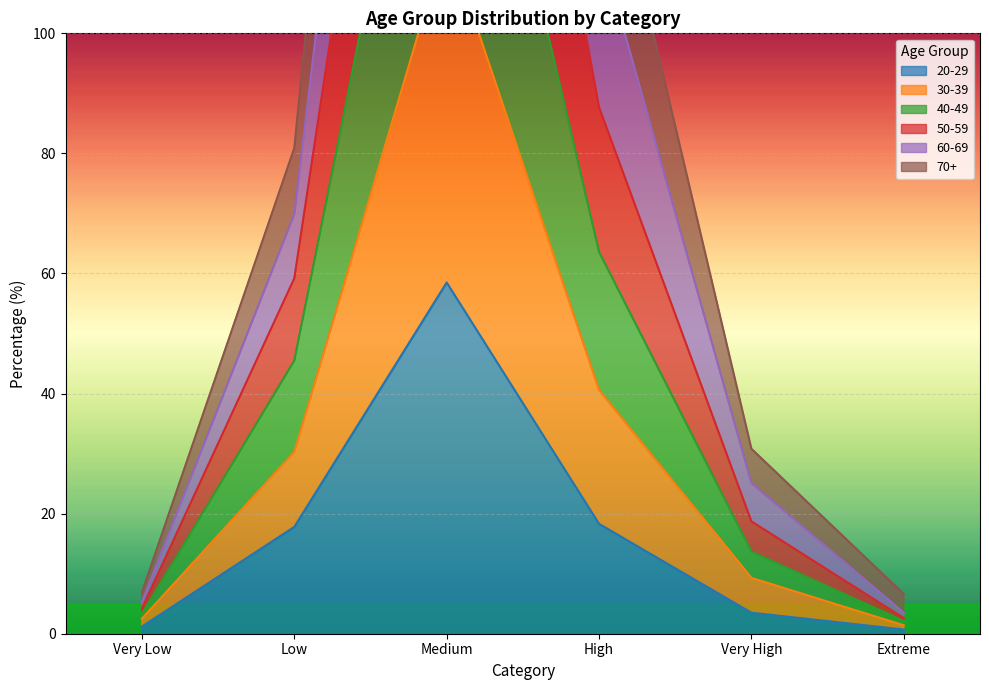

Which category has the highest value in the 20-29 series?

Medium